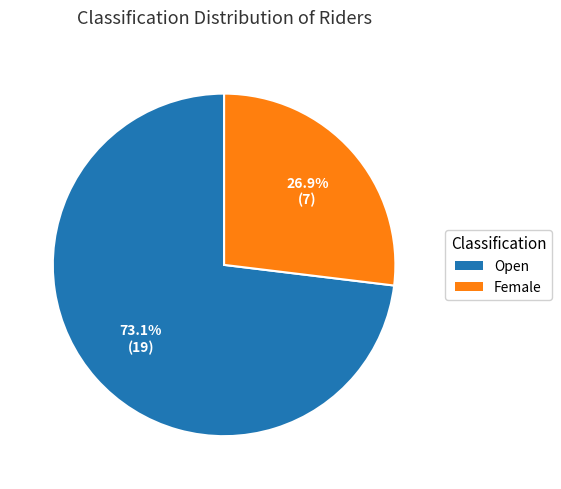

Count the number of slices in the pie.

2